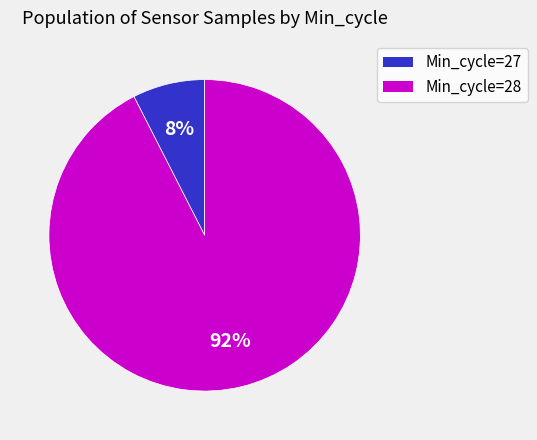

To the nearest percent, what is the average slice percentage?

50%